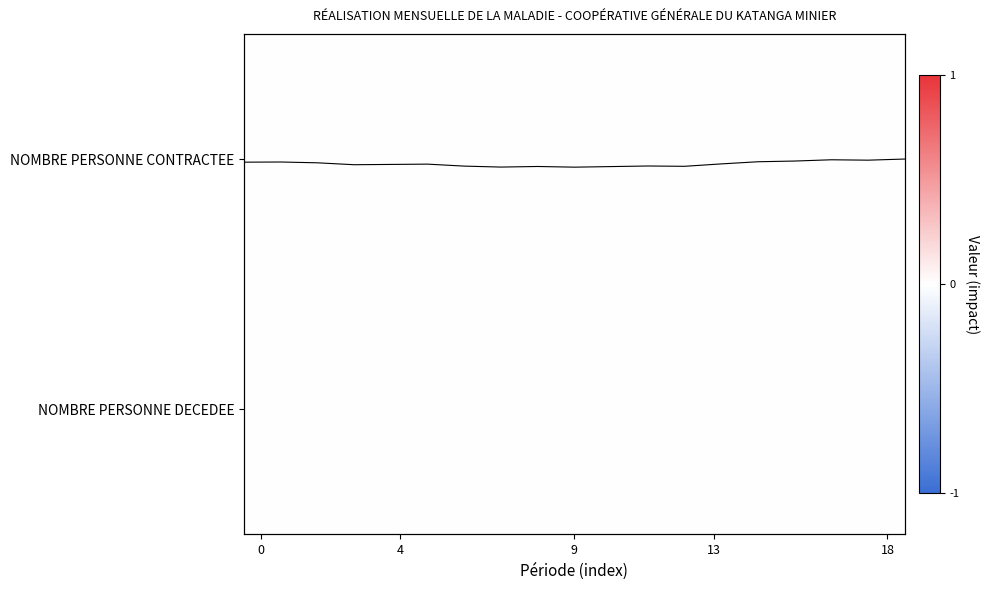

Which category has the highest value across all series?

9